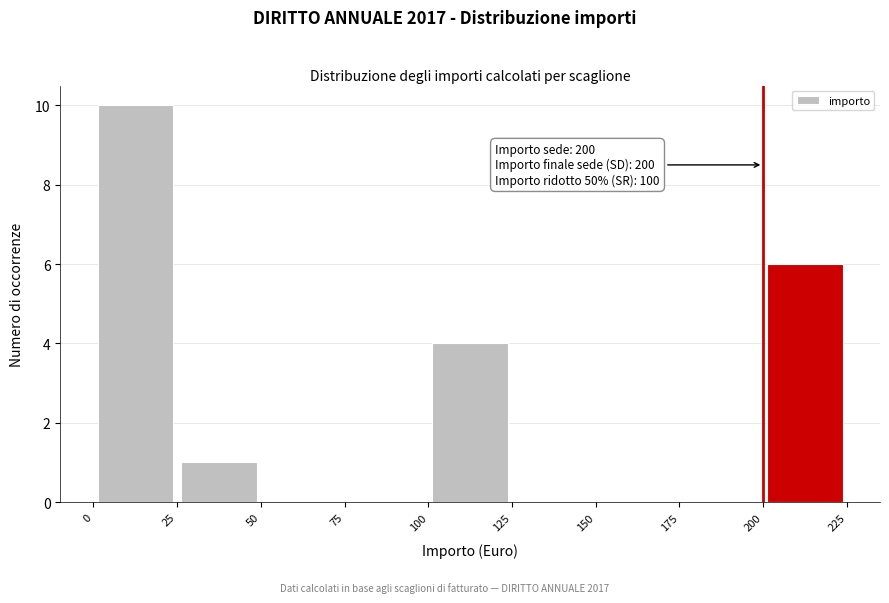

Over which range of the x-axis is the bar tallest?

0 to 25